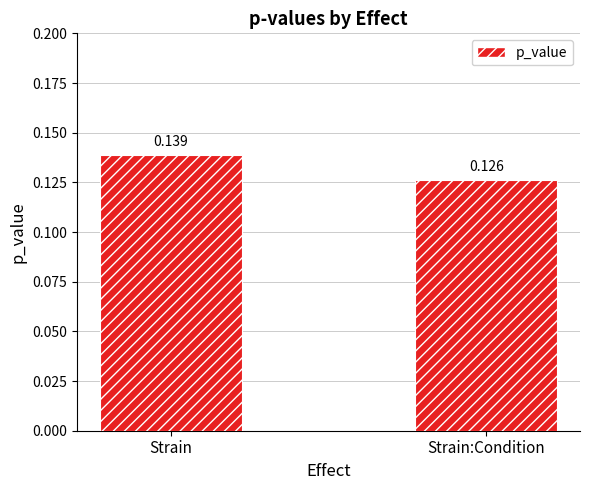

Does the chart contain stacked bars?

No